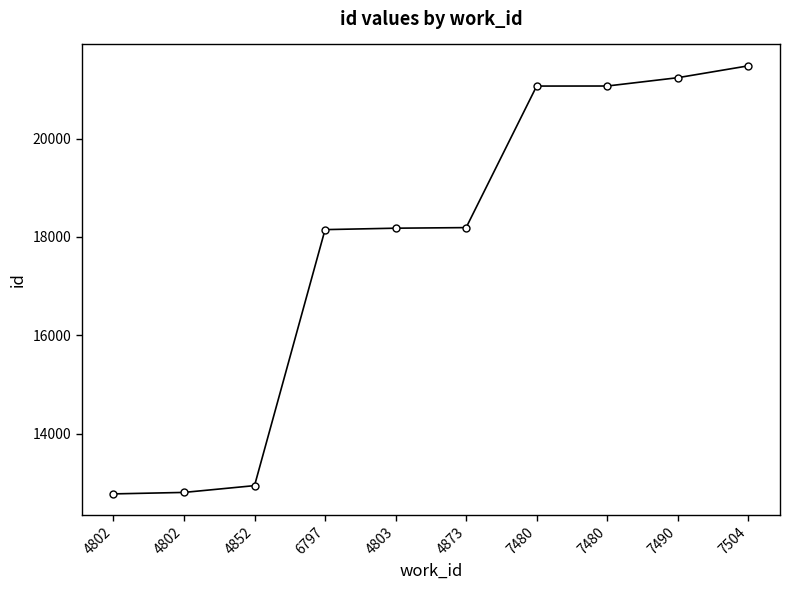

How many lines are shown in the chart?

1